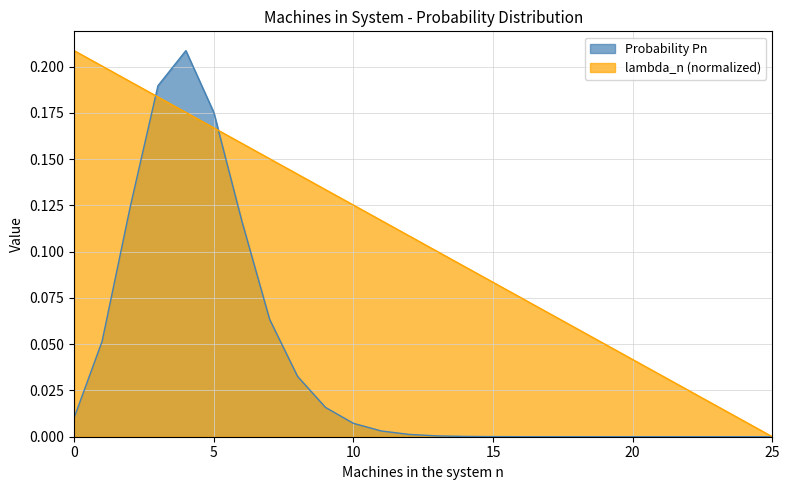

Which has a higher value, 6 or 11?

6